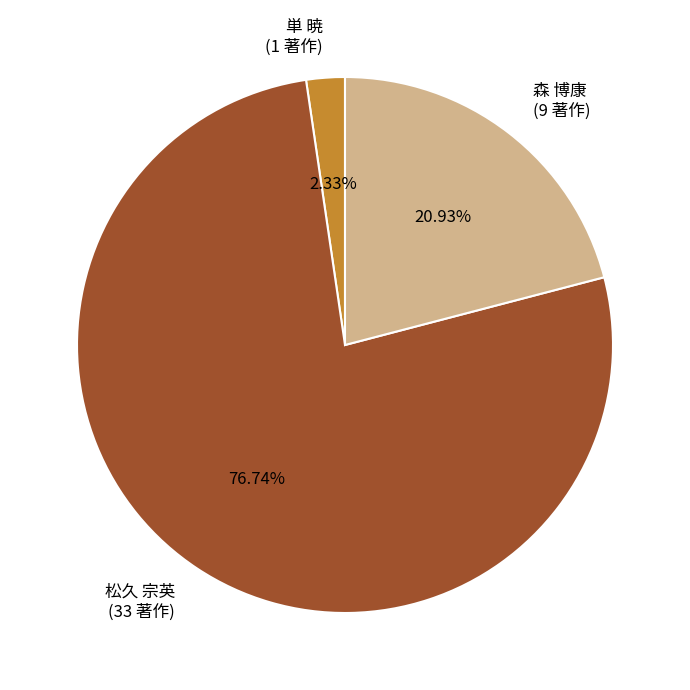

Is there any slice that represents more than half of the pie?

Yes